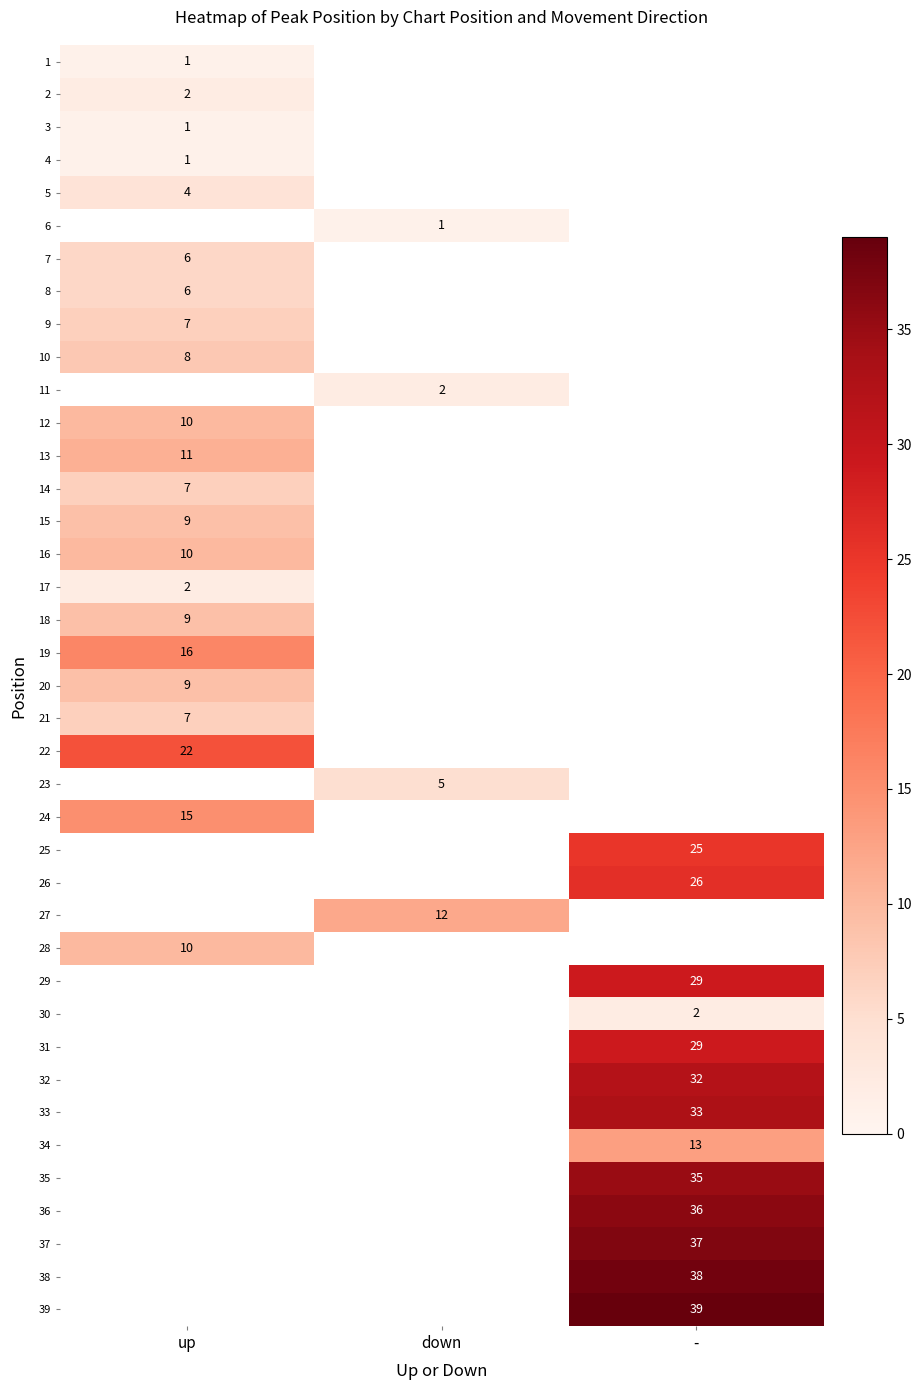

The 29 series shows 42 at -. True or false?

False